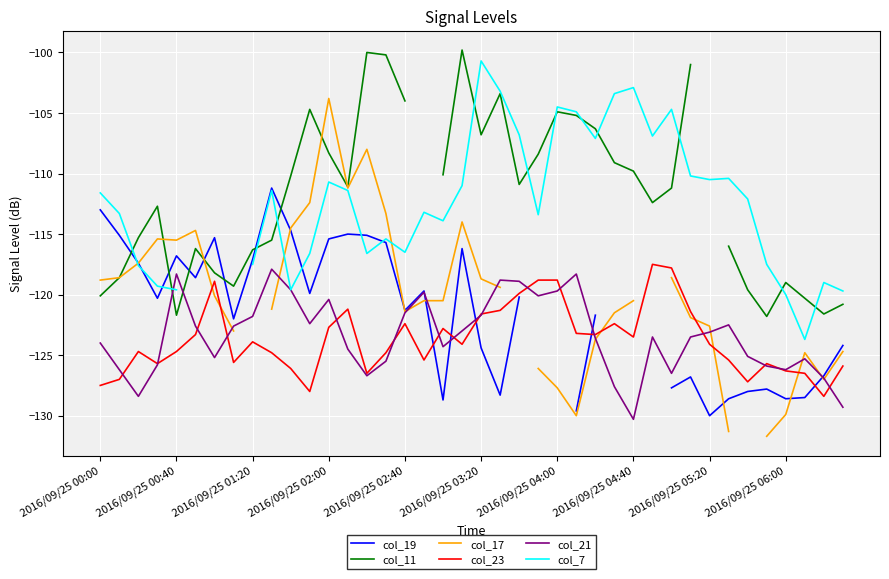

Which series ends up on top after the final intersection of col_7 and col_19?

col_7